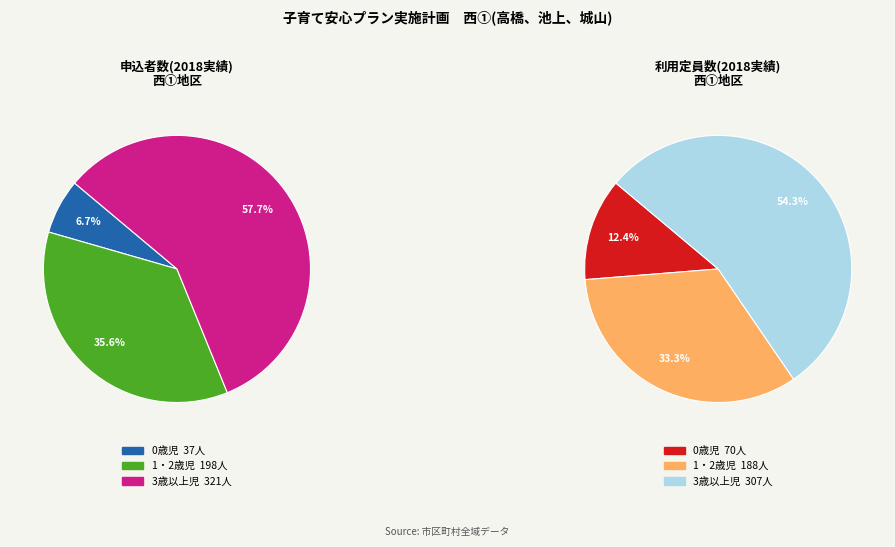

What percentage do 1・2歳児 and 0歳児 together represent?

42.3%